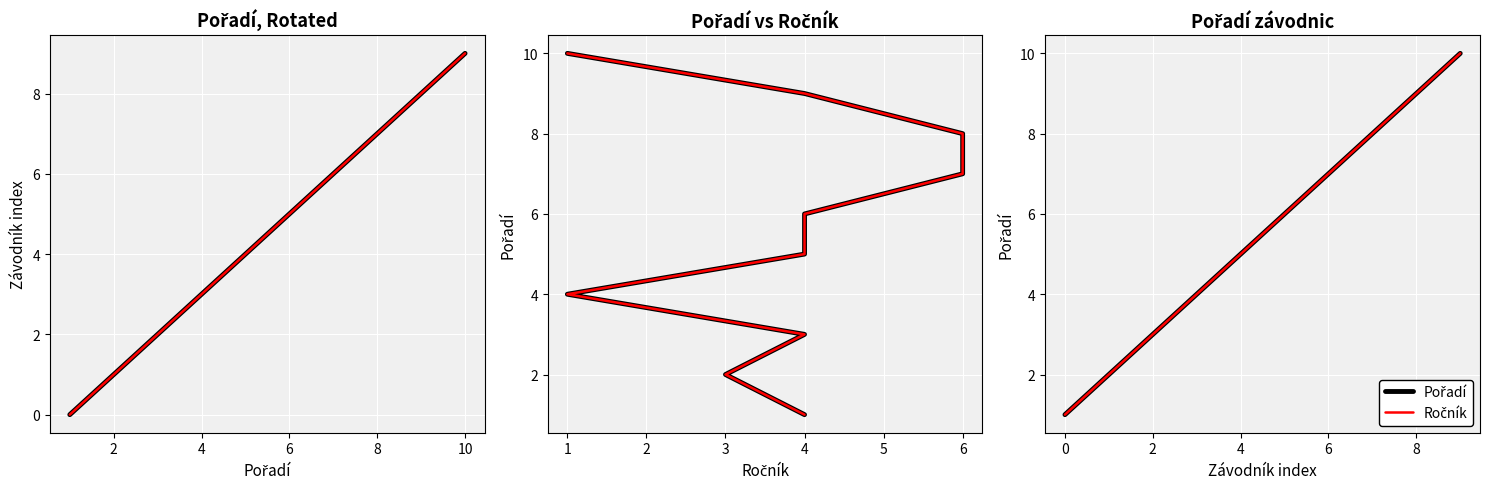

At which label does Ročník reach its peak?

9